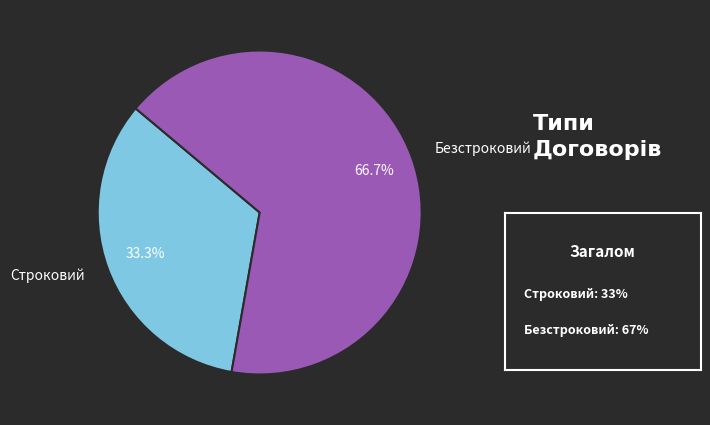

Do Строковий and Безстроковий together represent more than half of the pie?

Yes